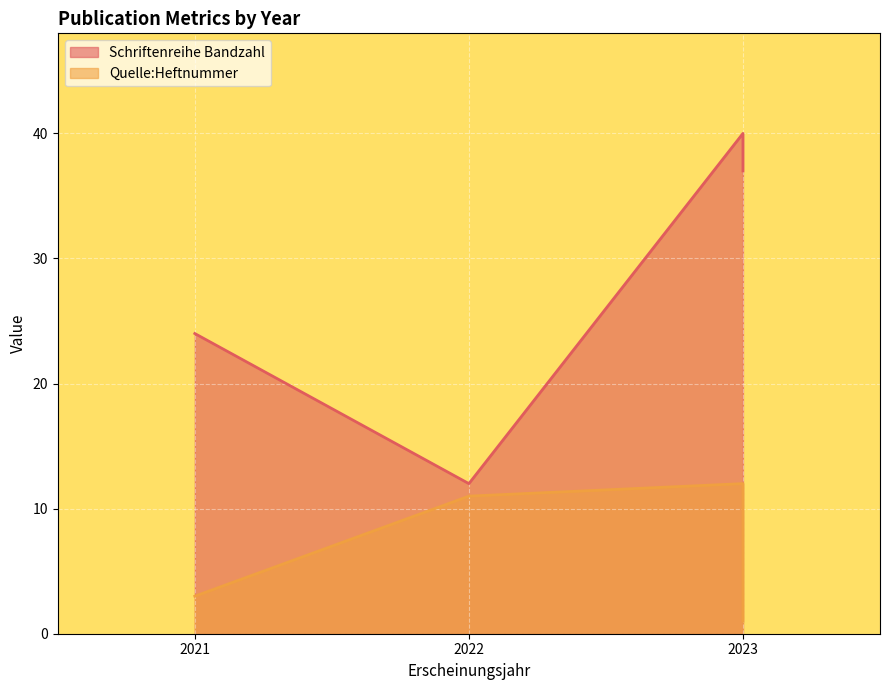

True or false: Quelle:Heftnummer and Schriftenreihe Bandzahl intersect in this chart.

False